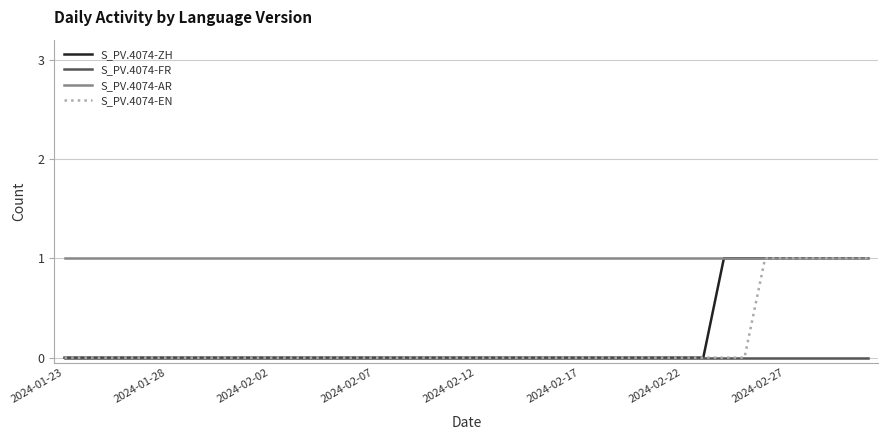

Which series has the largest total across all categories?

S_PV.4074-AR